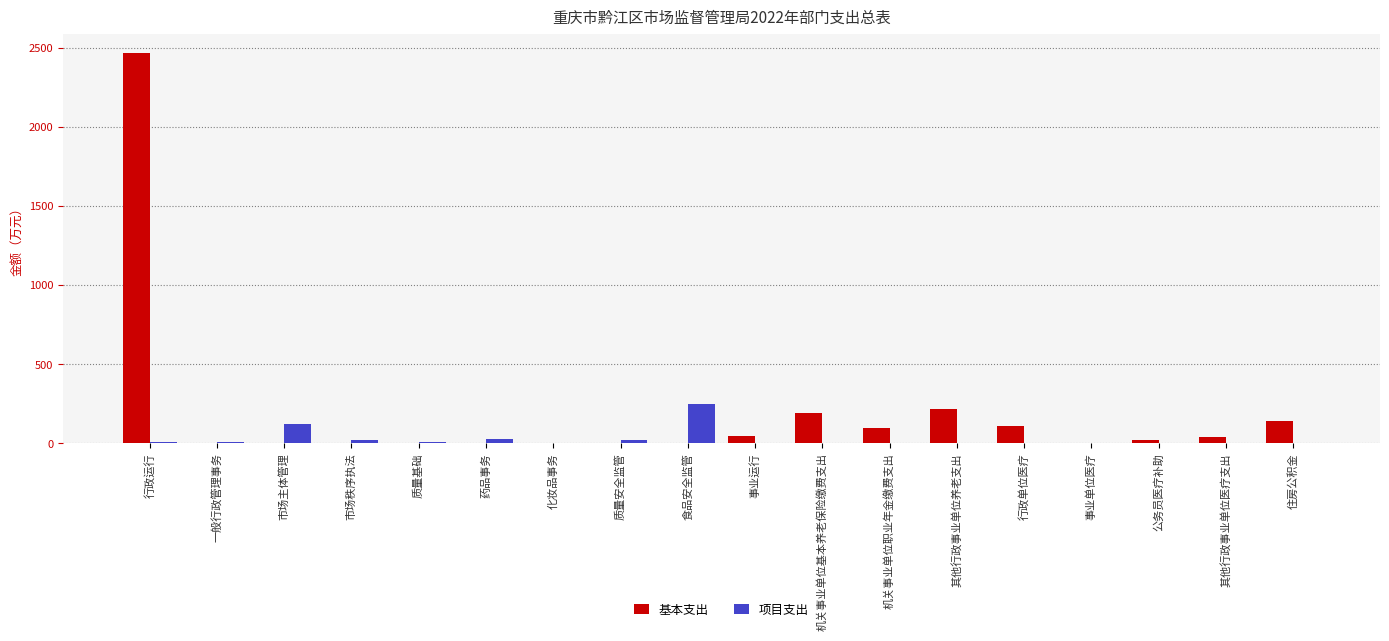

True or false: 项目支出 has a value of 168.6 at 事业运行.

False